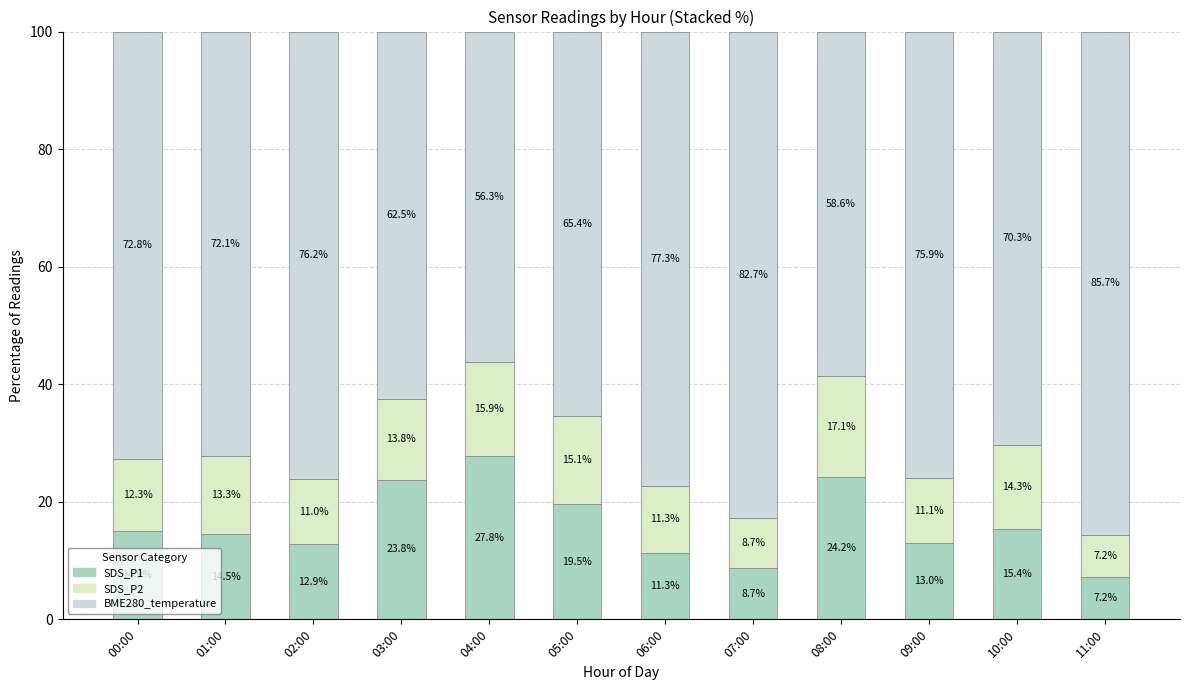

True or false: BME280_temperature has a value of 47.9 at 00:00.

False